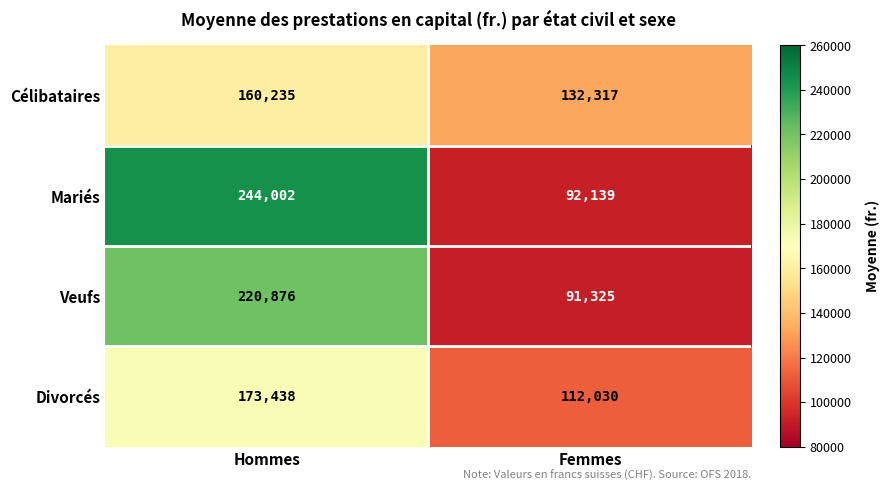

Between Hommes and Femmes, which series saw the biggest shift?

Mariés